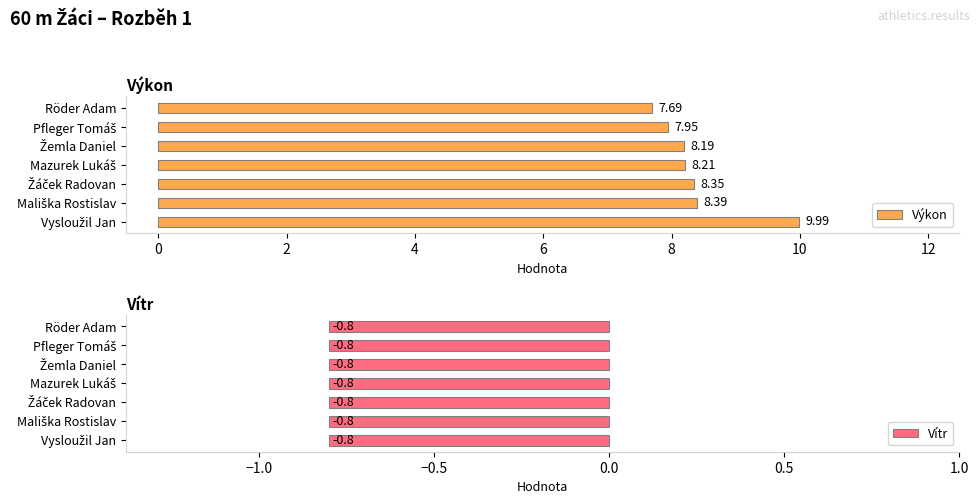

How many groups of bars are there?

7